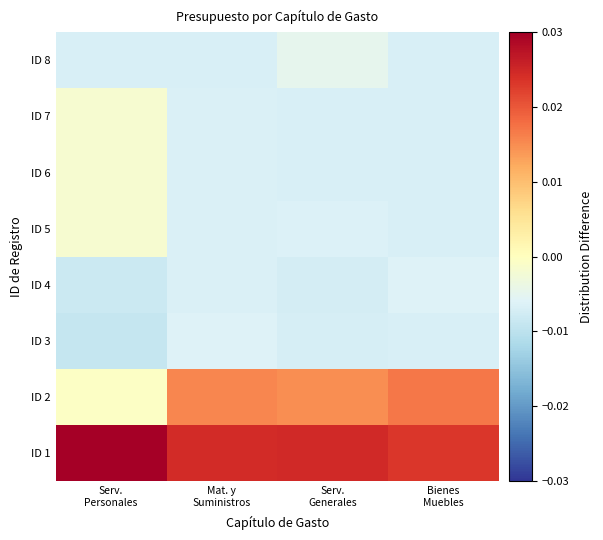

Reading left to right, extract all data points from this chart.

ID 1: Serv.
Personales=0.0	Mat. y
Suministros=0.0	Serv.
Generales=0.0	Bienes
Muebles=0.0
ID 2: Serv.
Personales=-0.0	Mat. y
Suministros=0.0	Serv.
Generales=0.0	Bienes
Muebles=0.0
ID 3: Serv.
Personales=-0.0	Mat. y
Suministros=-0.0	Serv.
Generales=-0.0	Bienes
Muebles=-0.0
ID 4: Serv.
Personales=-0.0	Mat. y
Suministros=-0.0	Serv.
Generales=-0.0	Bienes
Muebles=-0.0
ID 5: Serv.
Personales=-0.0	Mat. y
Suministros=-0.0	Serv.
Generales=-0.0	Bienes
Muebles=-0.0
ID 6: Serv.
Personales=-0.0	Mat. y
Suministros=-0.0	Serv.
Generales=-0.0	Bienes
Muebles=-0.0
ID 7: Serv.
Personales=-0.0	Mat. y
Suministros=-0.0	Serv.
Generales=-0.0	Bienes
Muebles=-0.0
ID 8: Serv.
Personales=-0.0	Mat. y
Suministros=-0.0	Serv.
Generales=-0.0	Bienes
Muebles=-0.0